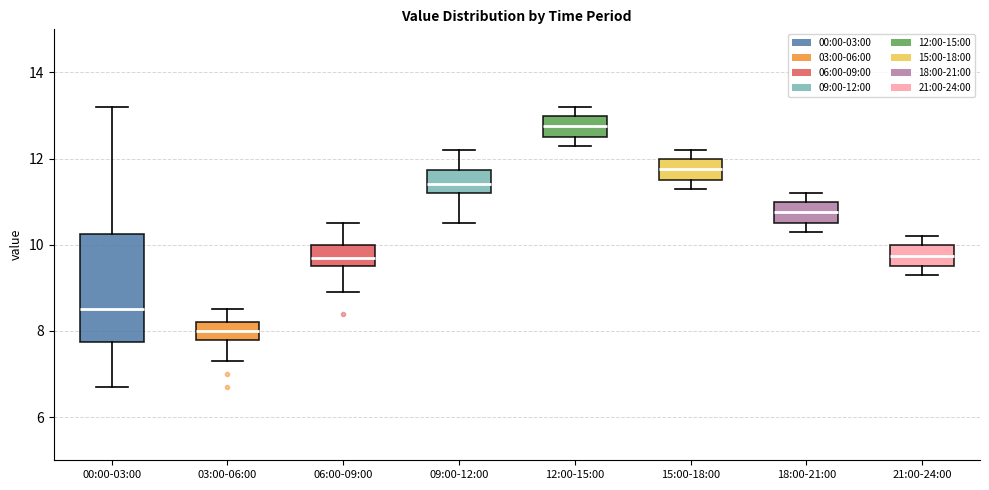

Comparing the boxes themselves (not the whiskers), which one is the tallest?

00:00-03:00